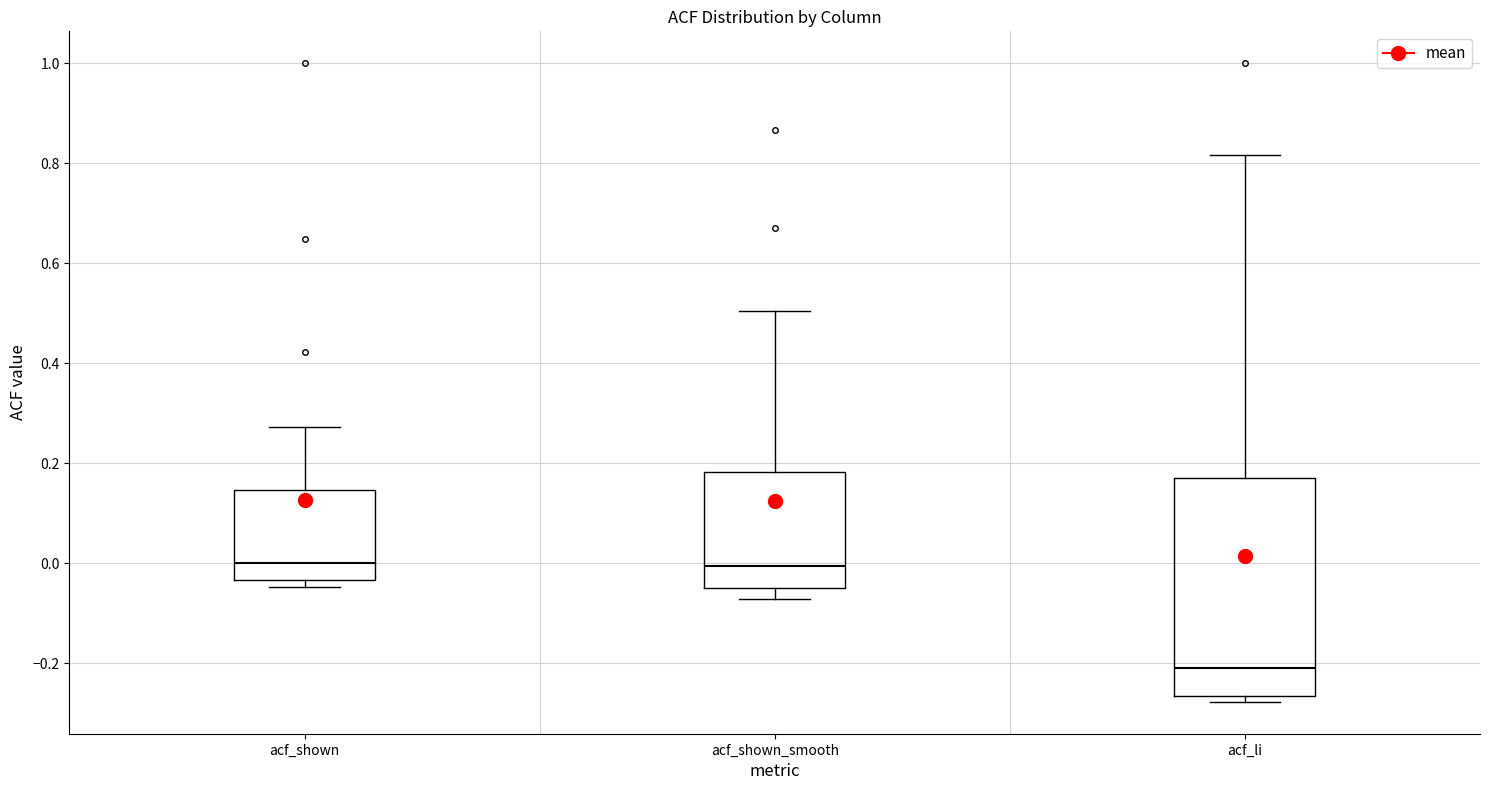

Where does the median line of the box for acf_shown_smooth sit on the y-axis? The values are not printed on the chart, so give them approximately, as read against the axis.

0.00